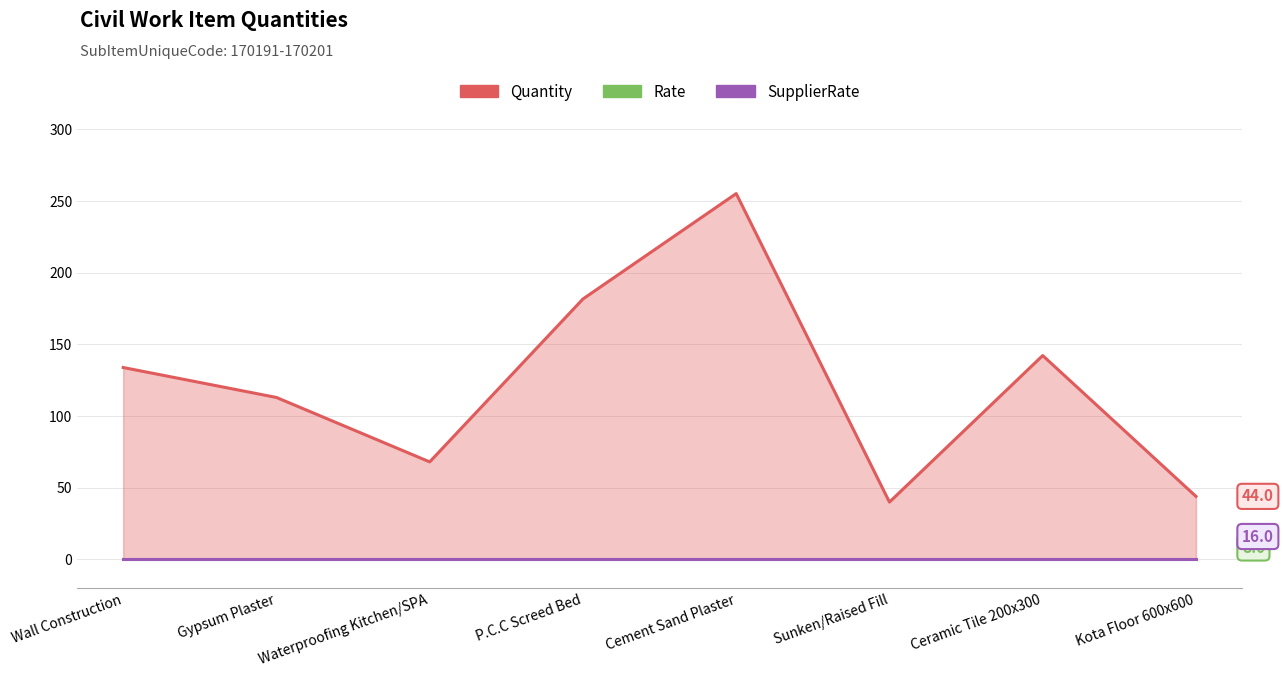

What is the label of the 5th point from the right?

P.C.C Screed Bed